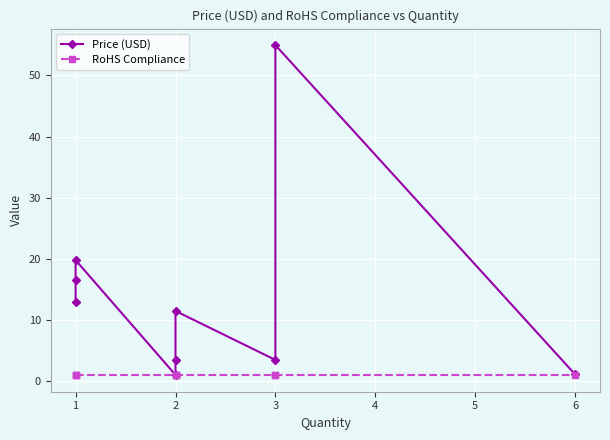

What is the smallest value displayed?

1.0